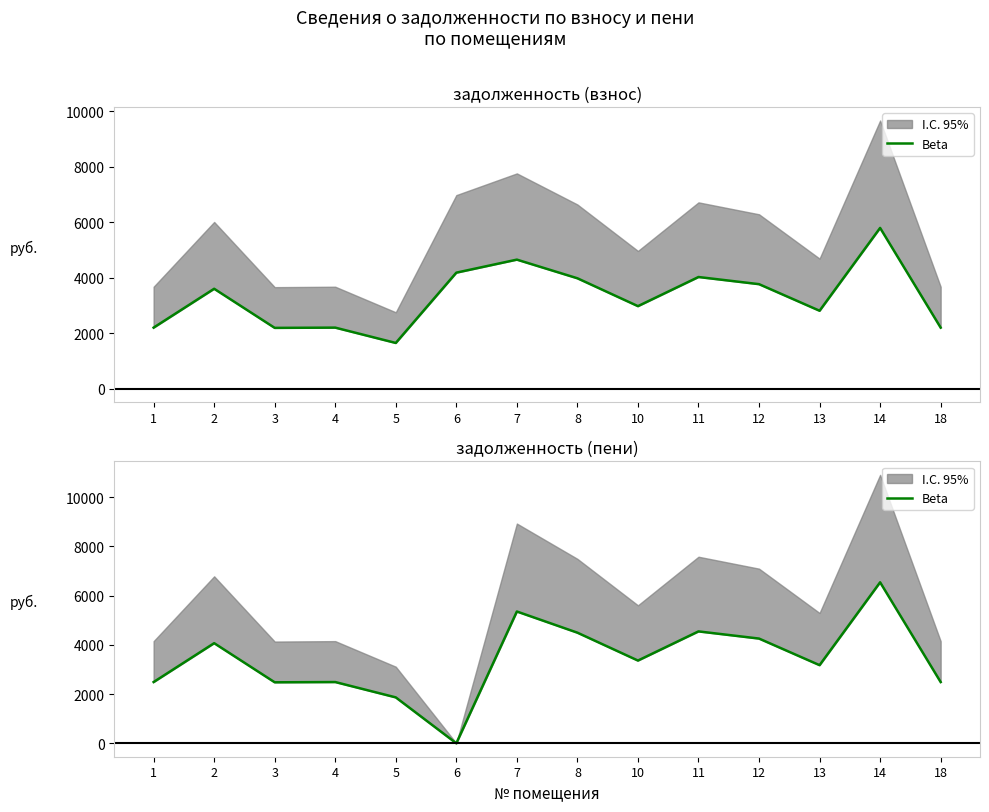

At which label does the data first exceed 3363?

2